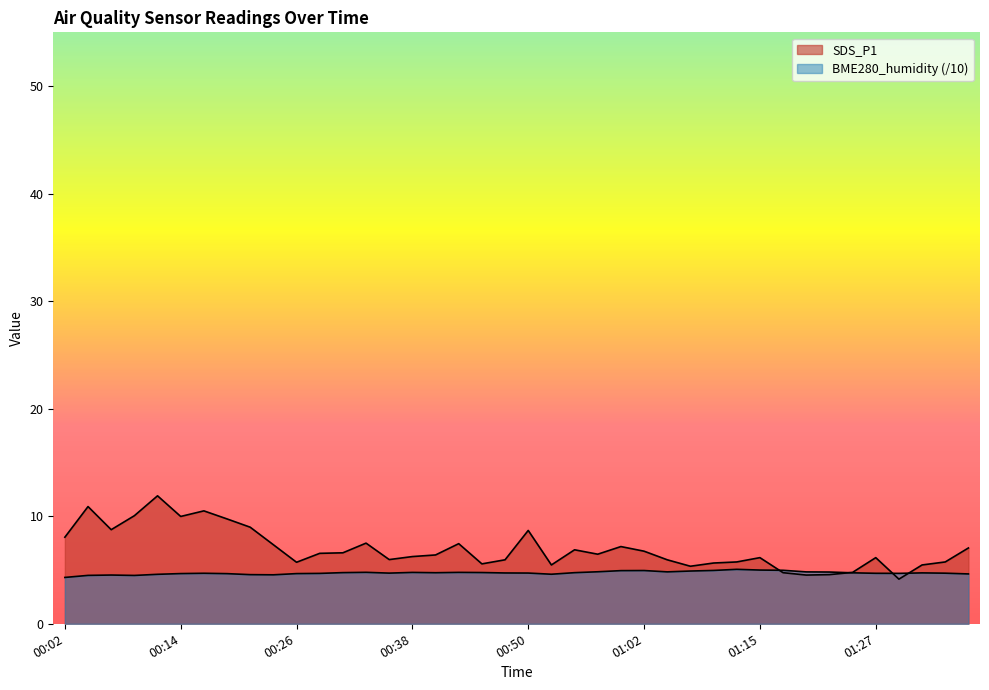

How many data points in SDS_P1 are above 6?

24